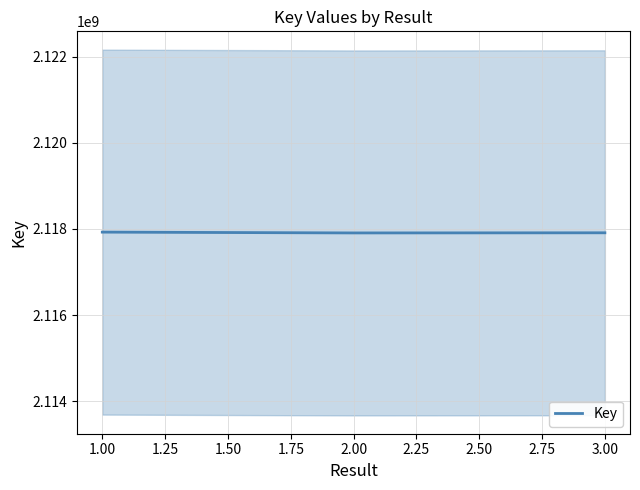

What is the average value?

2117915205